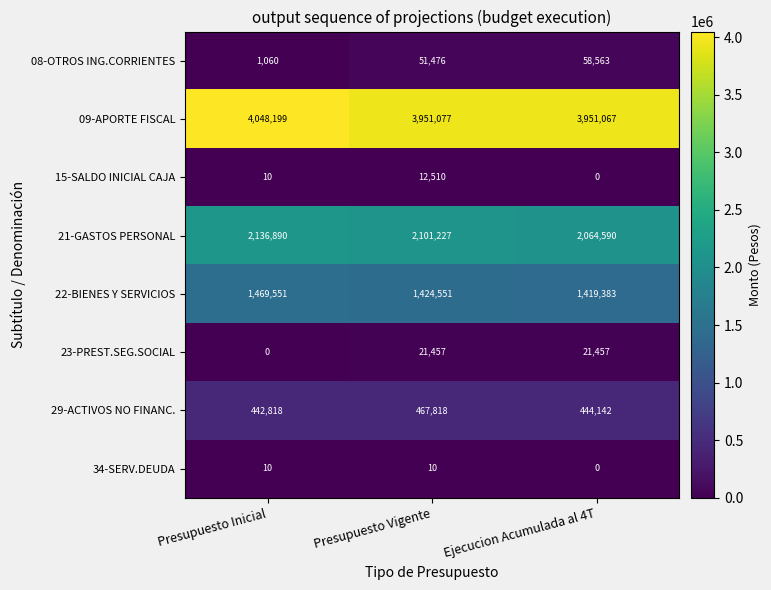

True or false: 21-GASTOS PERSONAL has a value of 2064590 at Ejecucion Acumulada al 4T.

True